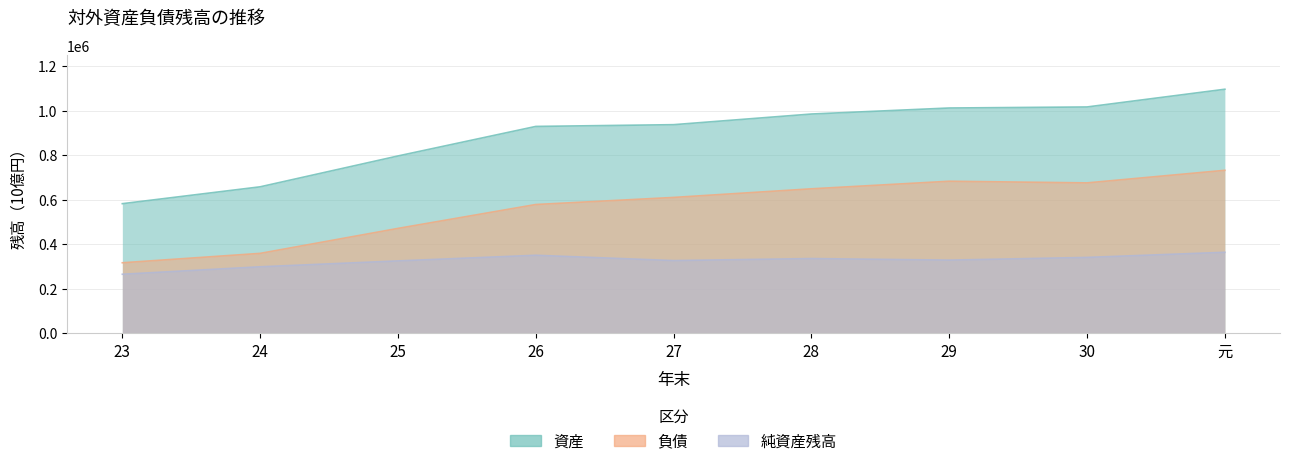

How many data points in 資産 are less than 938398?

4